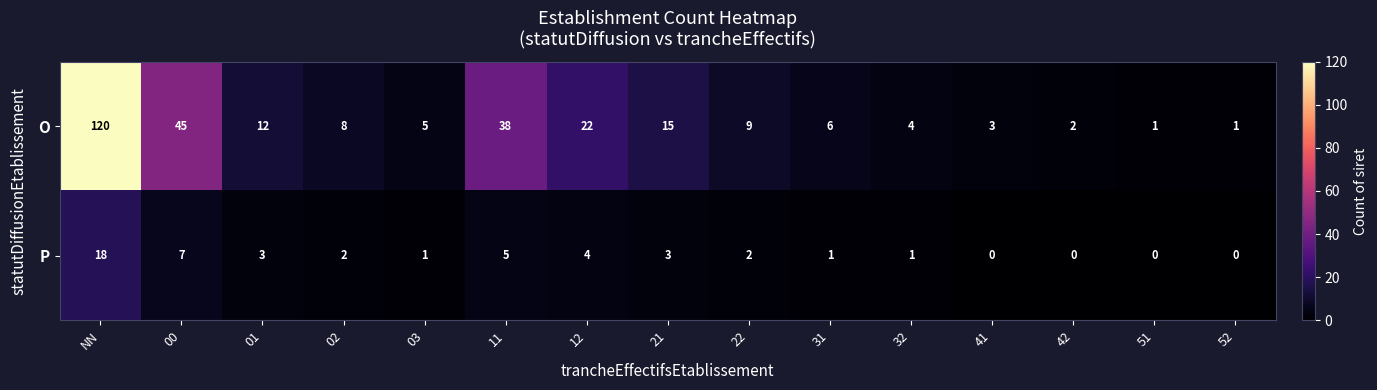

What is the difference between the second highest and second lowest values in the O series?

44